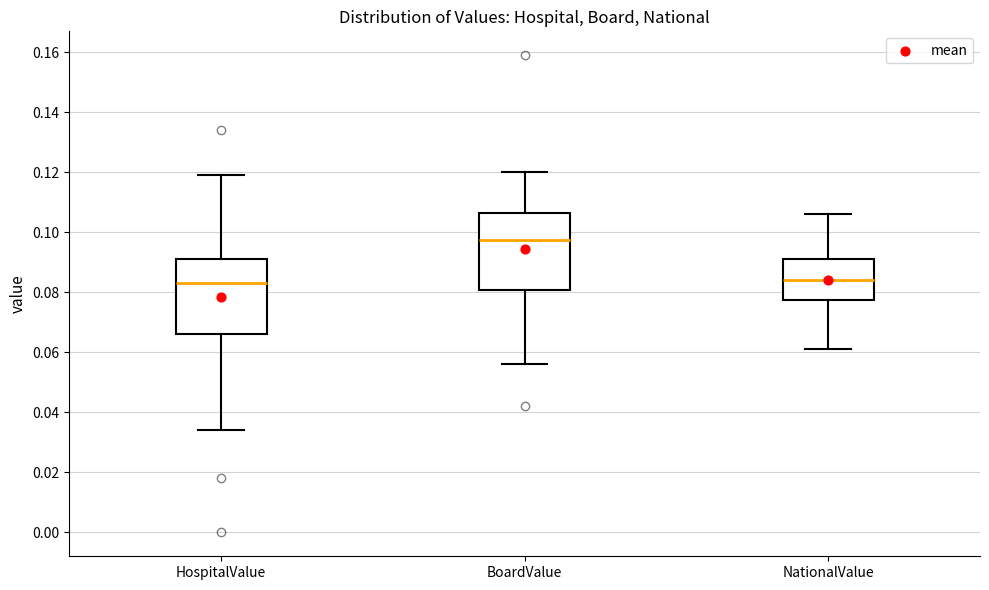

Where does the median line of the box for NationalValue sit on the y-axis? The values are not printed on the chart, so give them approximately, as read against the axis.

0.084